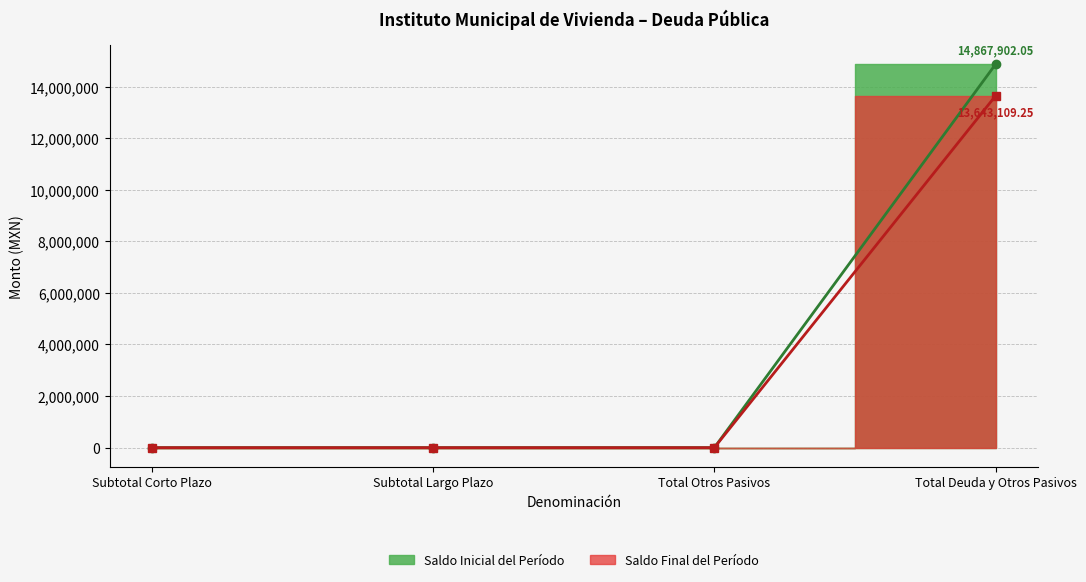

True or false: Saldo Inicial del Período and Saldo Final del Período intersect in this chart.

False